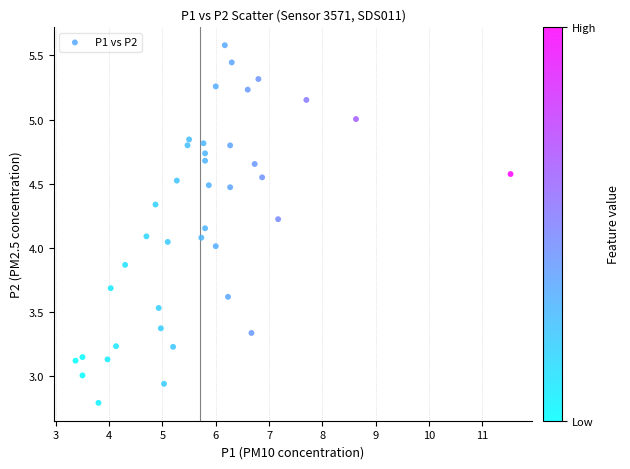

What is the range of X values (max minus min)?

8.2